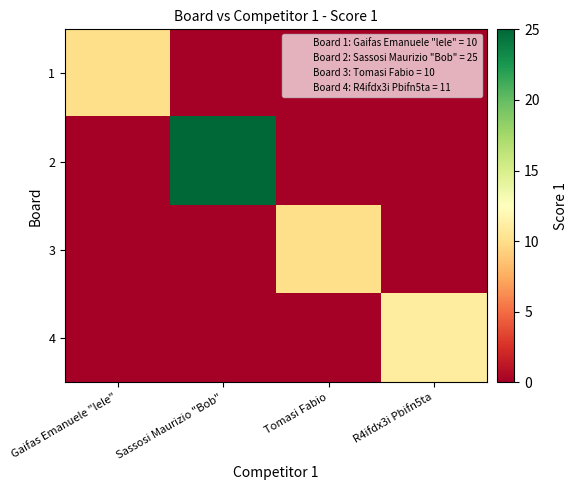

At which category is the sum across all series the highest?

Sassosi Maurizio "Bob"